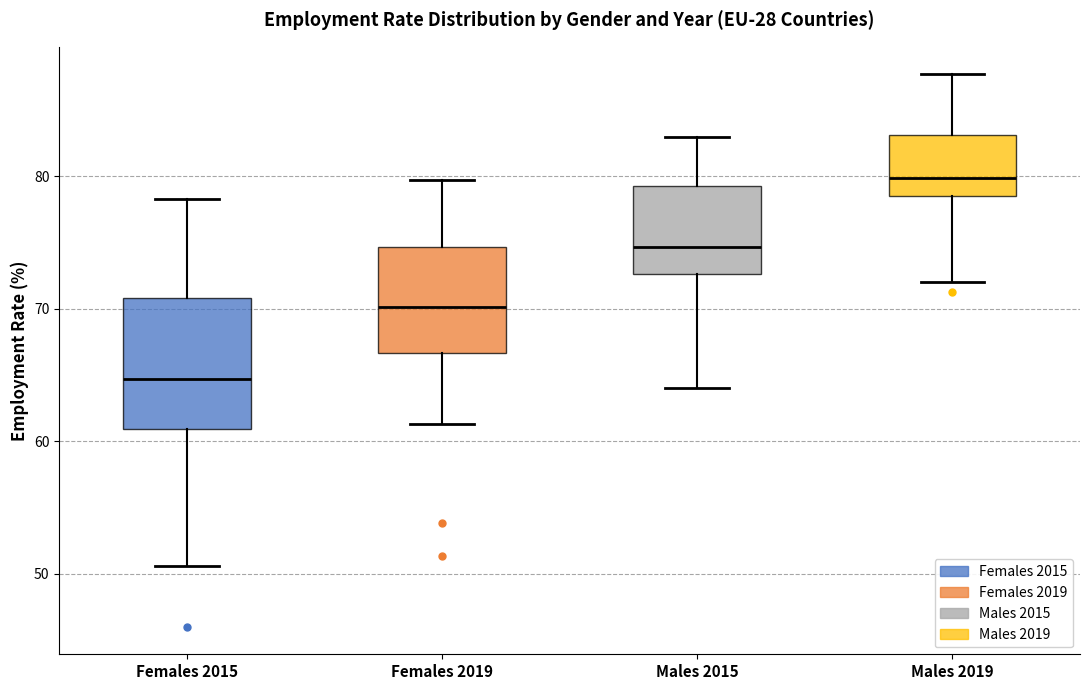

Reading left to right, read every box against the y-axis: the position of its median line, the range the box covers, and the ends of its whiskers. The values are not printed on the chart, so give them approximately, as read against the axis.

Females 2015: median 65, box 61 to 71, whiskers 51 to 78
Females 2019: median 70, box 67 to 75, whiskers 61 to 80
Males 2015: median 75, box 73 to 79, whiskers 64 to 83
Males 2019: median 80, box 79 to 83, whiskers 72 to 88